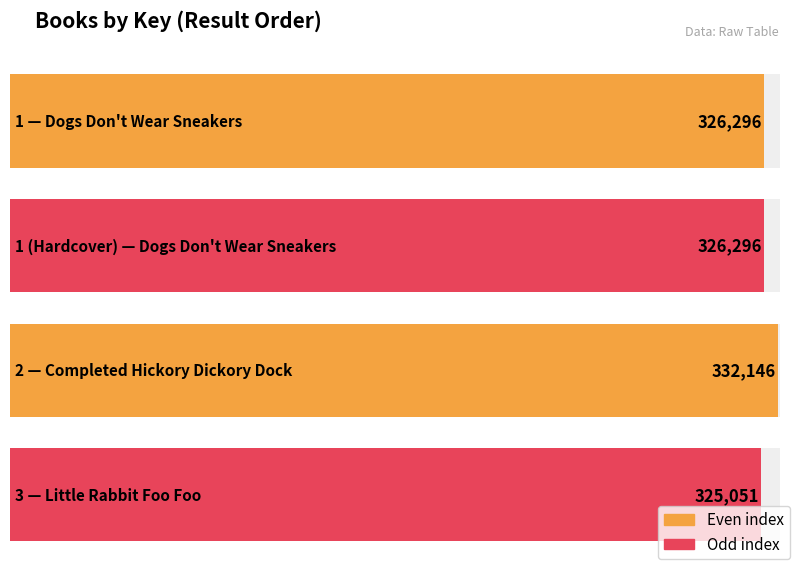

What is the label of the 4th bar from the left?

3